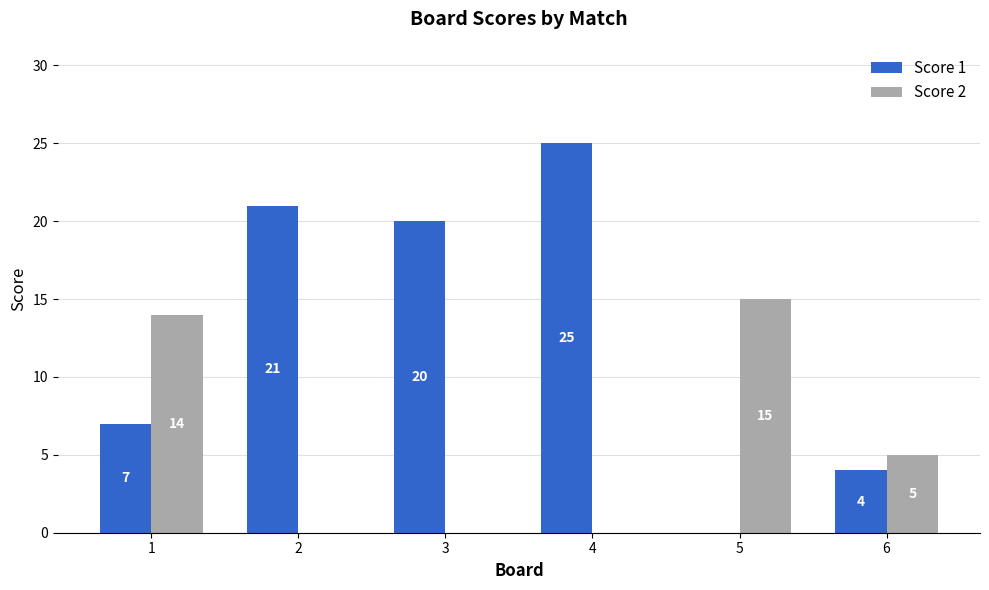

Reading left to right, extract all data points from this chart.

Score 1: 1=7	2=21	3=20	4=25	5=0	6=4
Score 2: 1=14	2=0	3=0	4=0	5=15	6=5